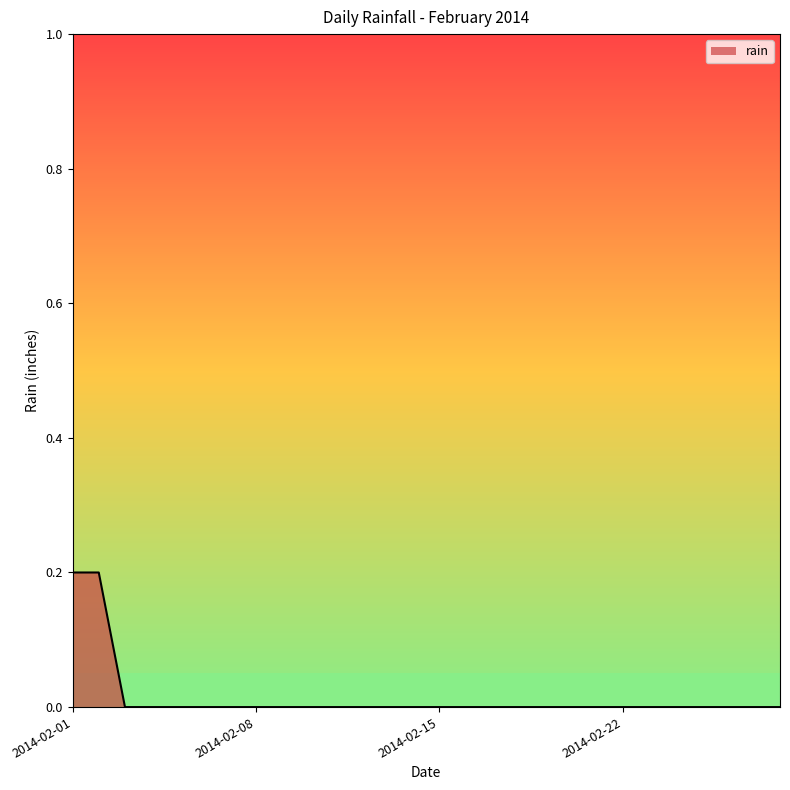

Does the chart have visible grid lines?

No